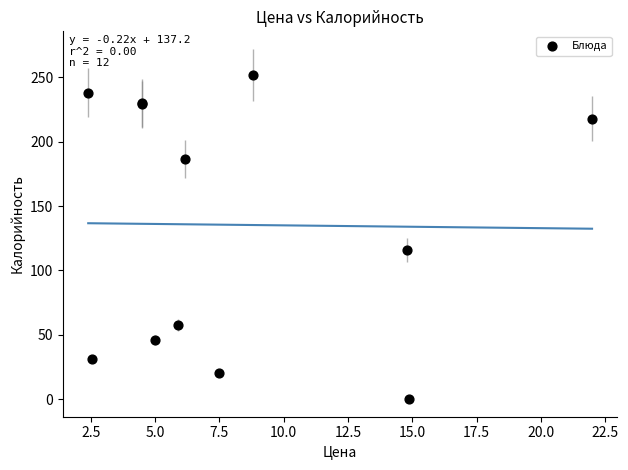

What Y value in the scatter plot is closest to 126?

116.0